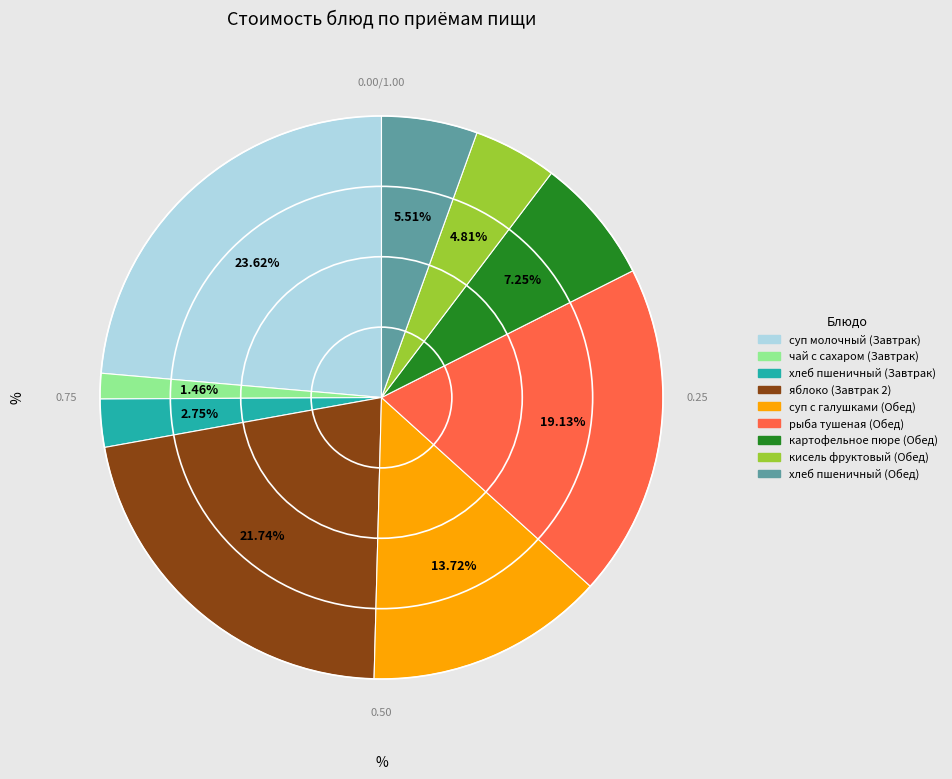

What is the total percentage of суп с галушками (Обед) and хлеб пшеничный (Завтрак)?

16.5%